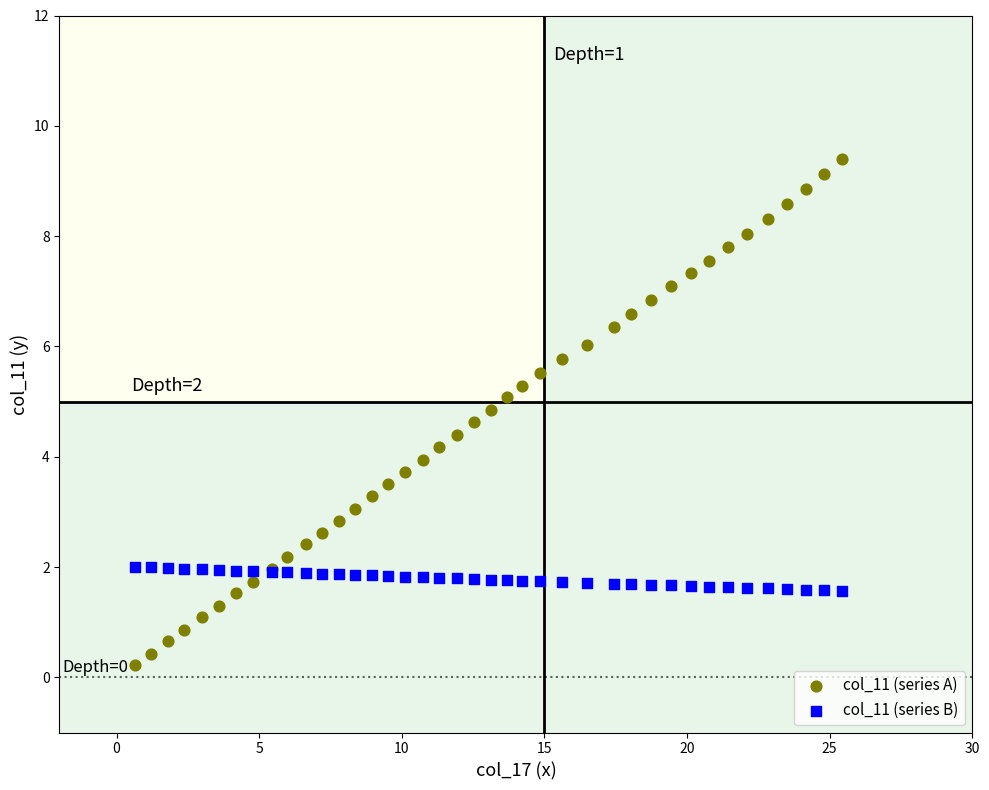

Which series contains the highest Y value?

col_11 (series A)